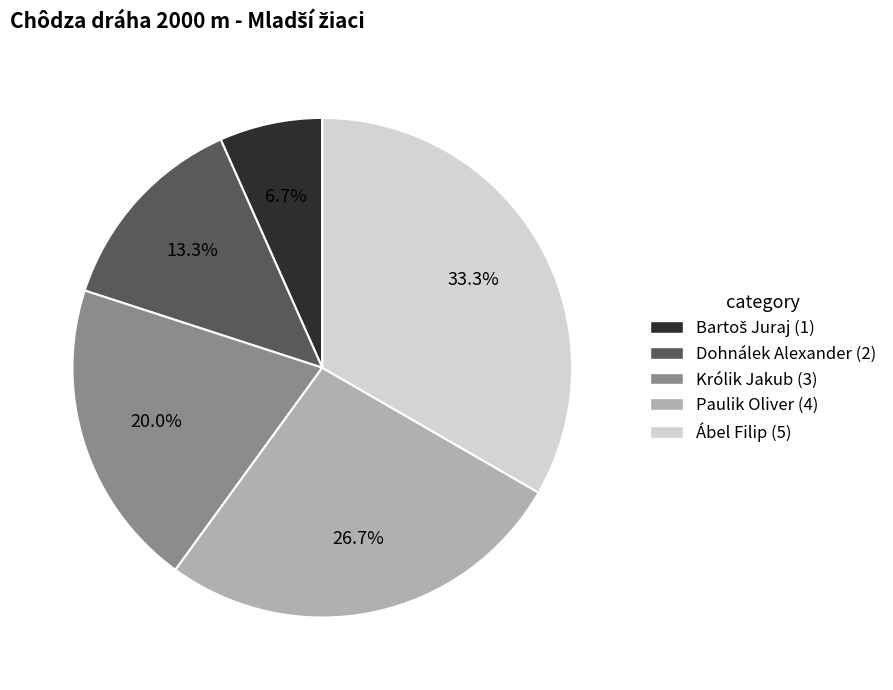

To the nearest percent, what is the average slice percentage?

20%